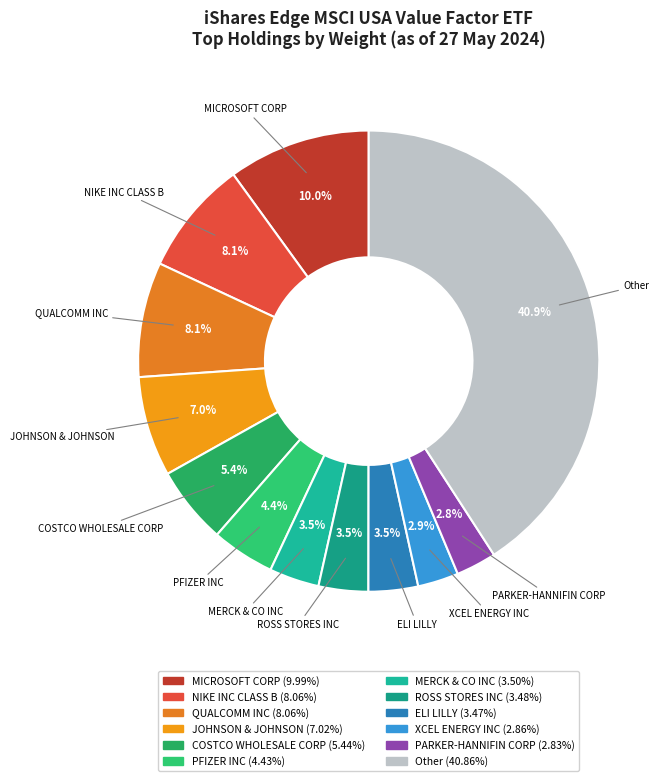

Does ELI LILLY account for over 50% of the chart?

No